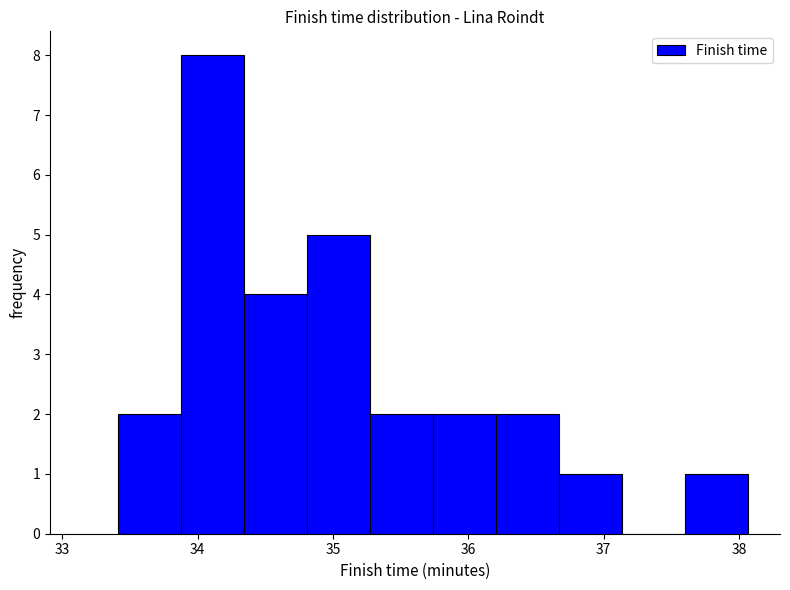

Reading left to right, list every bar in this chart as the range it spans on the x-axis followed by its height. Neither the bar edges nor the heights are printed on the chart, so give them approximately, as read against the axes.

33.4 to 33.9: 2
33.9 to 34.3: 8
34.3 to 34.8: 4
34.8 to 35.3: 5
35.3 to 35.7: 2
35.7 to 36.2: 2
36.2 to 36.7: 2
36.7 to 37.1: 1
37.1 to 37.6: 0
37.6 to 38.1: 1